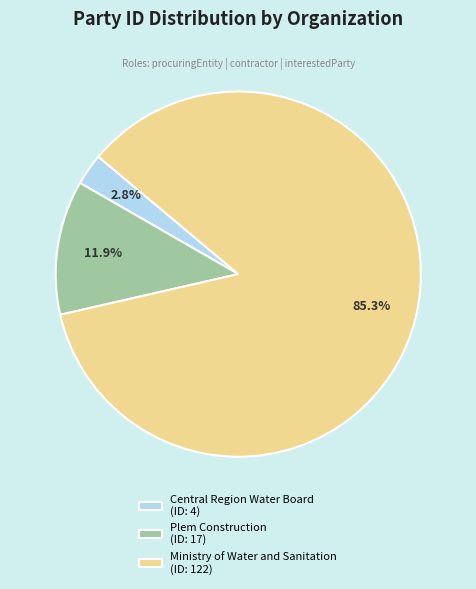

Which category accounts for the majority?

Ministry of Water and Sanitation